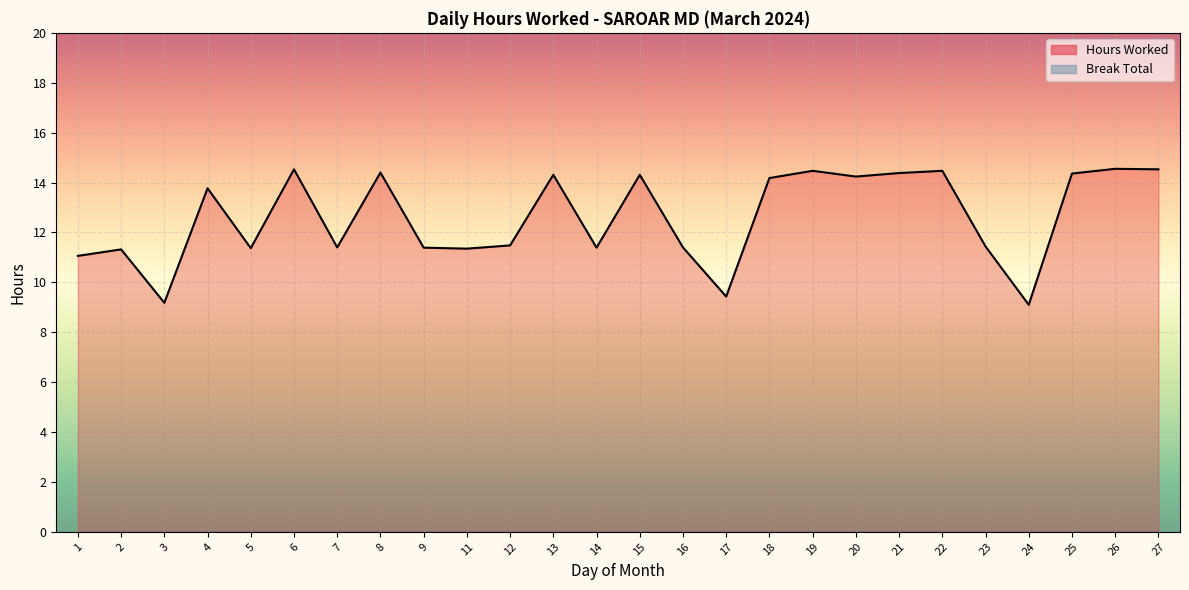

What is the greatest value displayed?

14.6